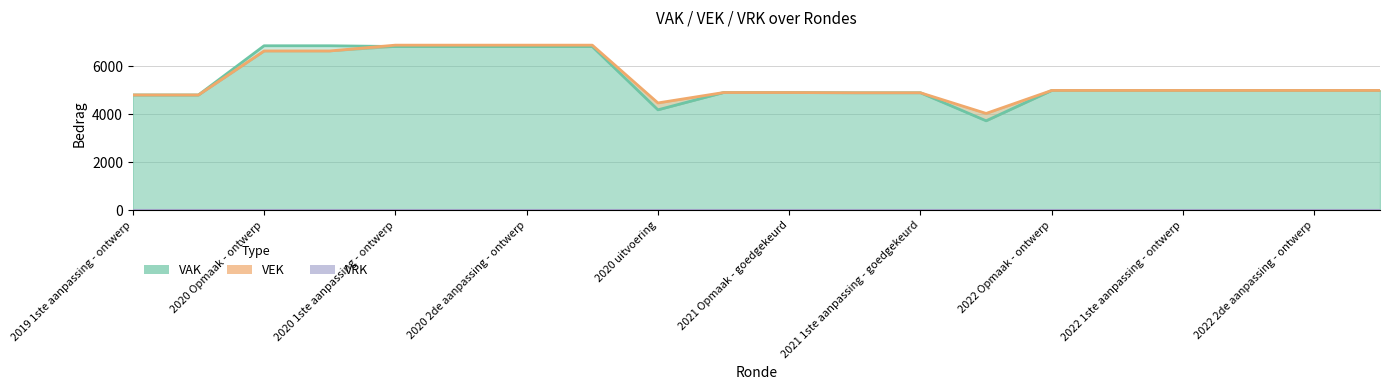

The value of VAK at 2022 2de aanpassing - ontwerp is 4992. True or false?

True